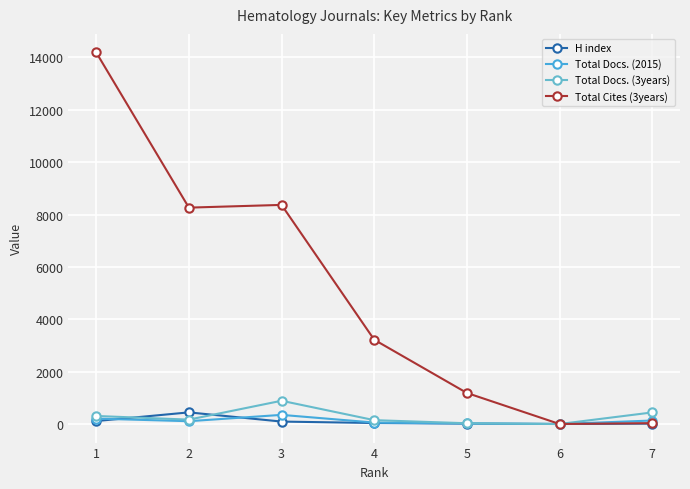

What are all the series names shown in the legend?

H index, Total Docs. (2015), Total Docs. (3years), Total Cites (3years)